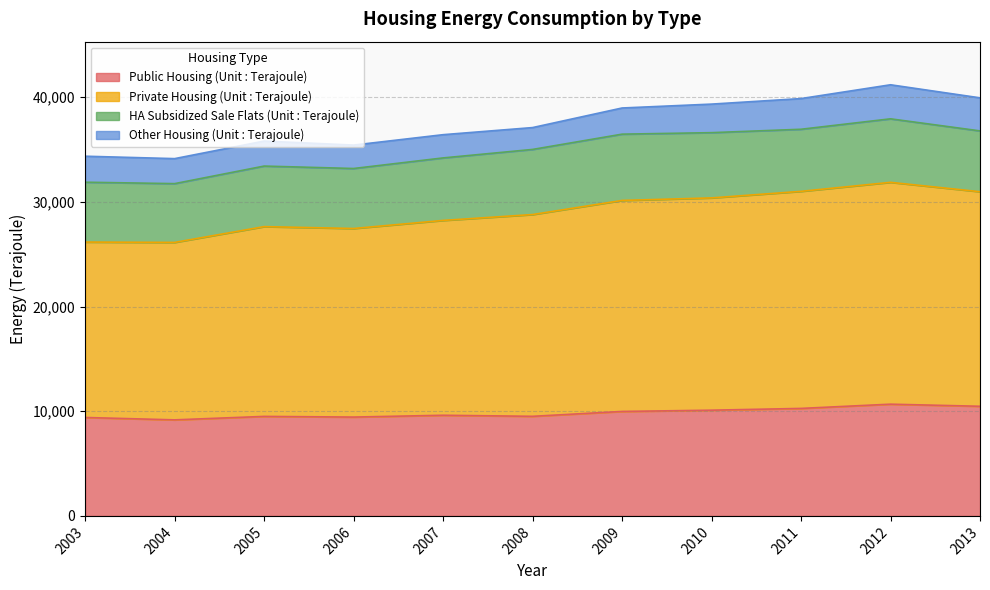

In Private Housing (Unit : Terajoule), how many points are higher than both neighbors (excluding endpoints)?

2